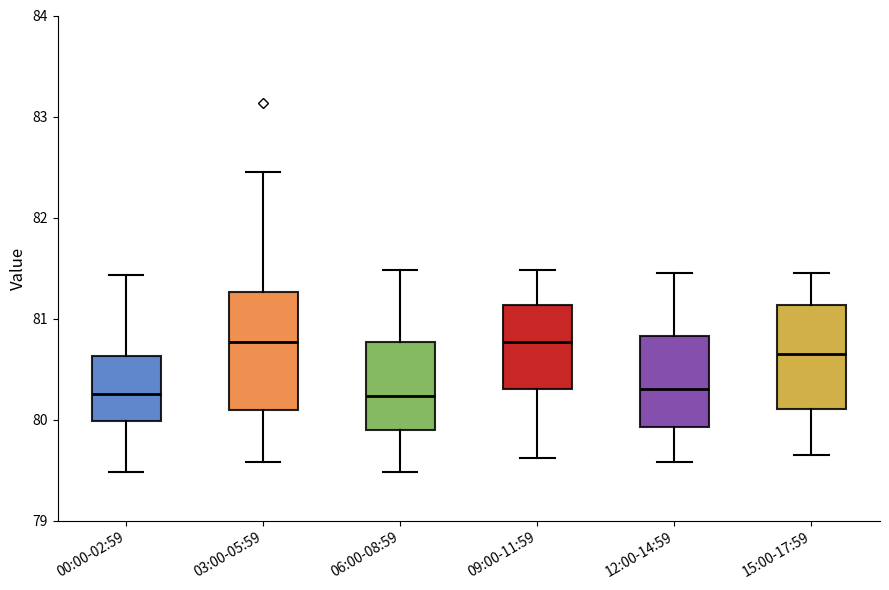

Where is the lower edge of the box for 06:00-08:59 on the y-axis? The values are not printed on the chart, so give them approximately, as read against the axis.

79.9